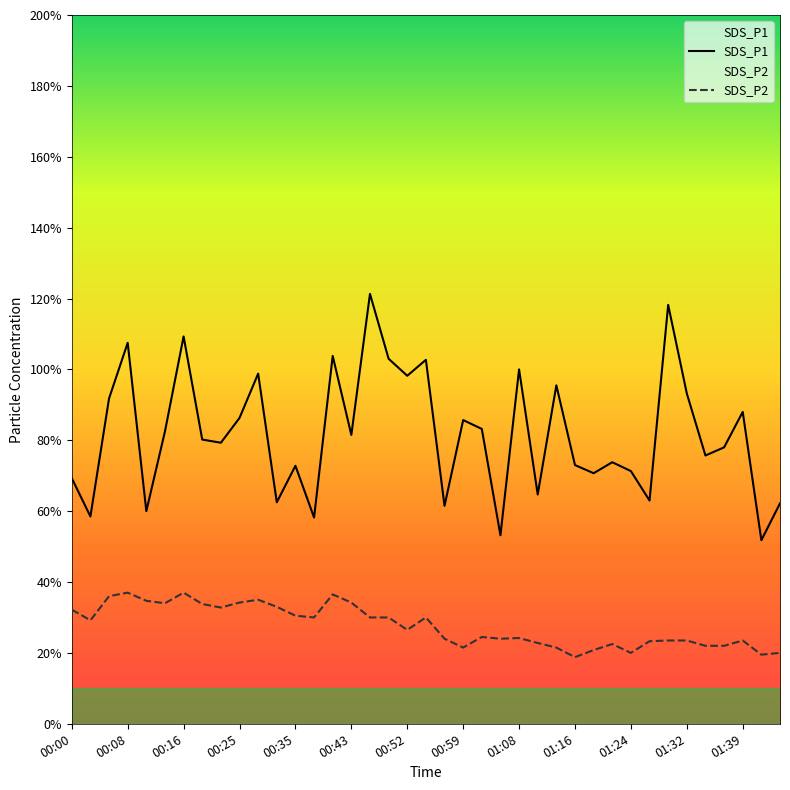

Does the chart display data point markers on the line(s)?

No